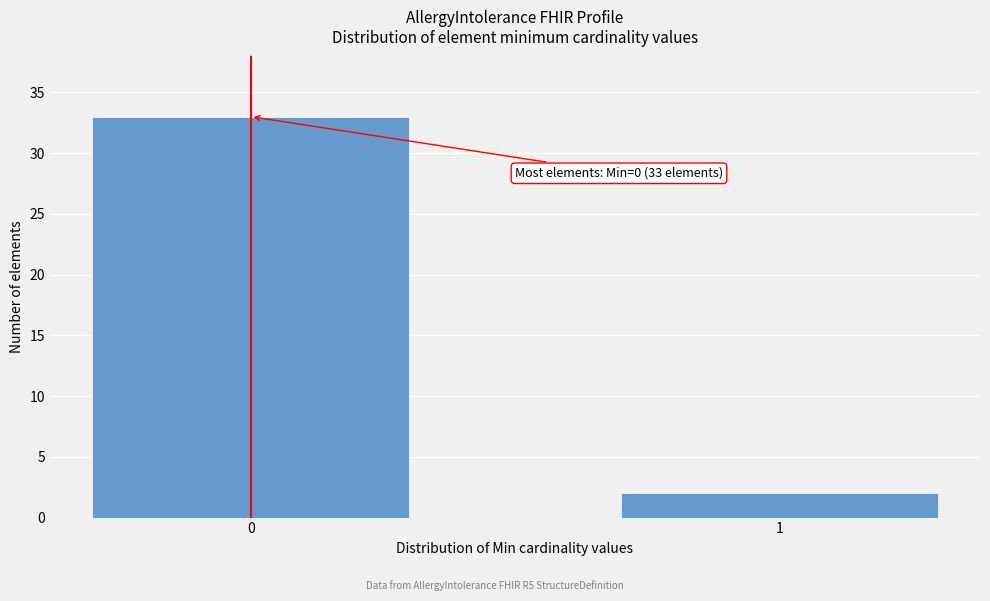

Reading right to left, transcribe all the data shown in this chart.

1=2	0=33